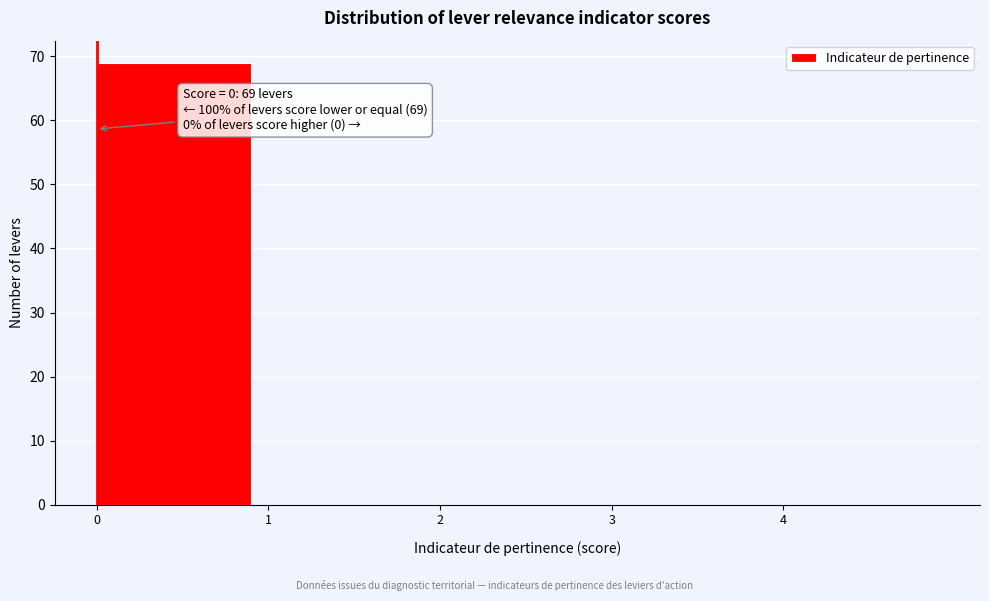

Which range on the x-axis has the tallest bar?

0 to 1